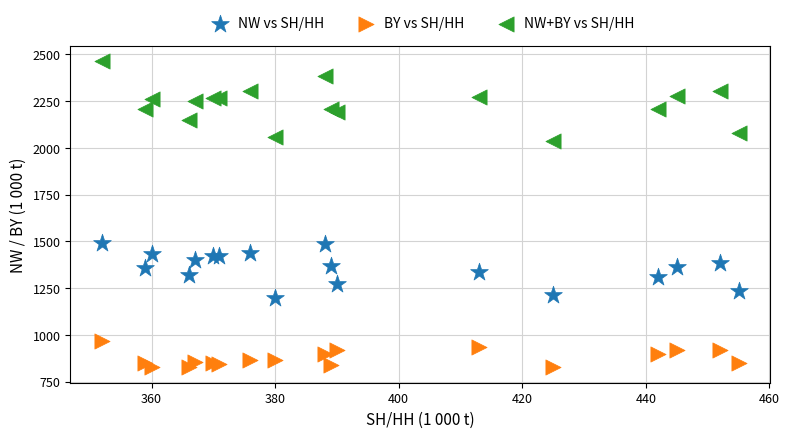

What is the X range (max minus min) for the scatter plot?

103